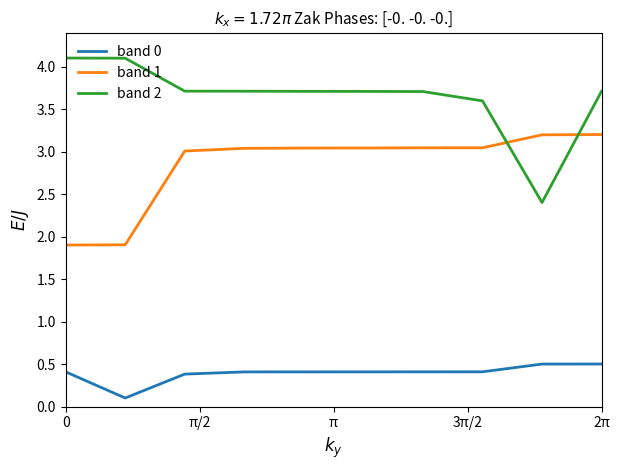

Rank the series by their maximum value, from highest to lowest.

band 2, band 1, band 0